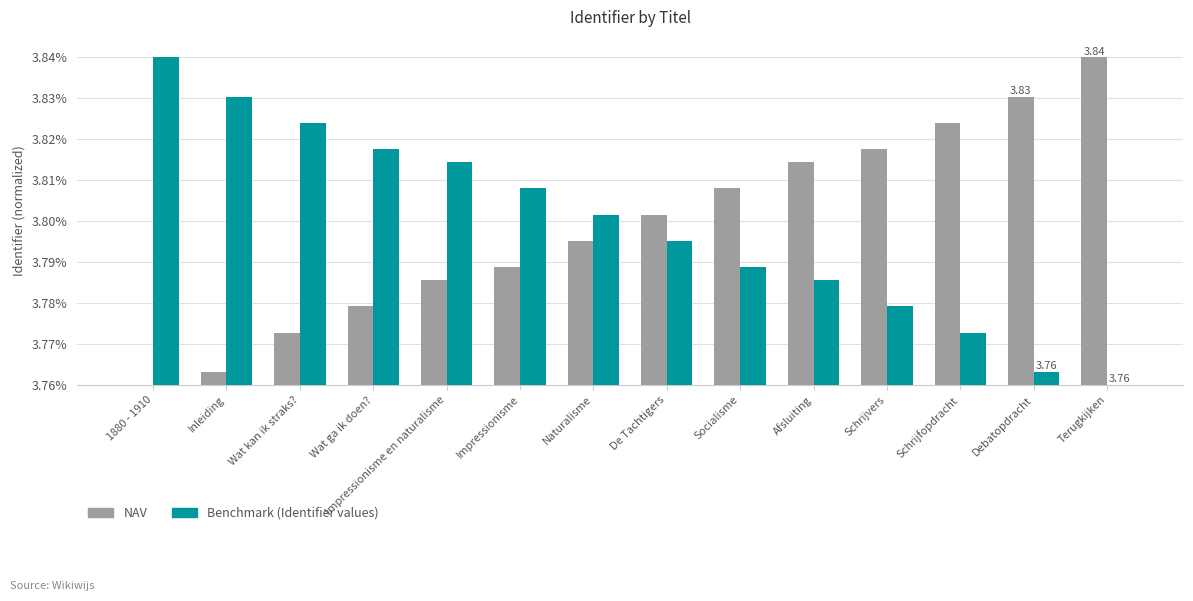

What is the total value across all series at Impressionisme?

7.6